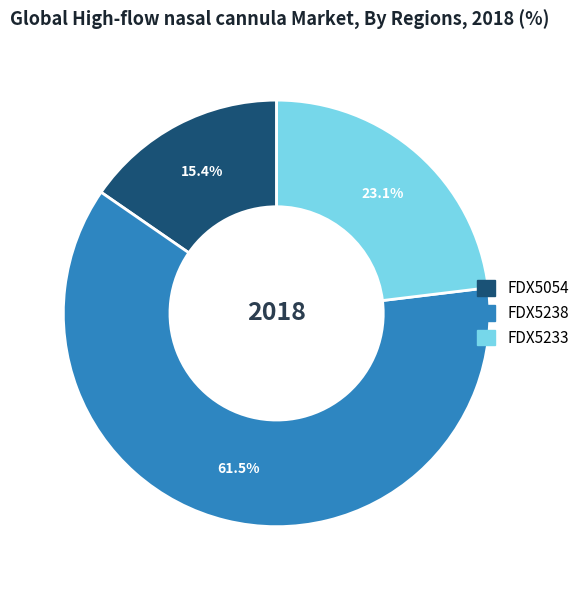

Combined, do FDX5233 and FDX5054 account for over 50%?

No